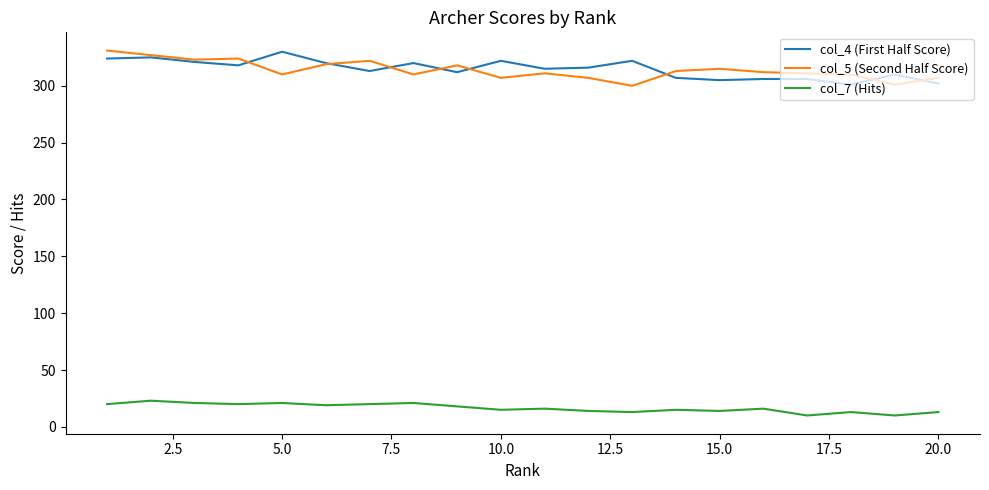

True or false: col_4 (First Half Score) and col_7 (Hits) intersect in this chart.

False